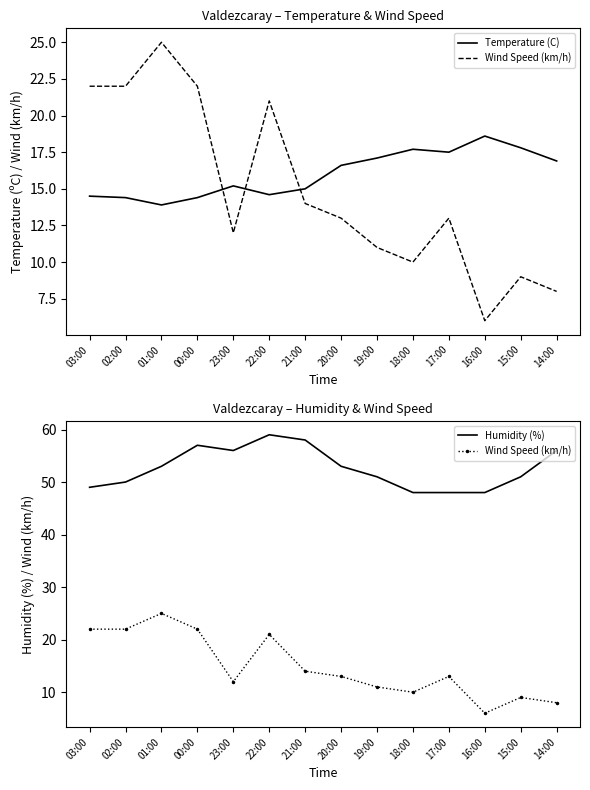

What are all the series names shown in the legend?

Temperature (C), Wind Speed (km/h), Humidity (%)